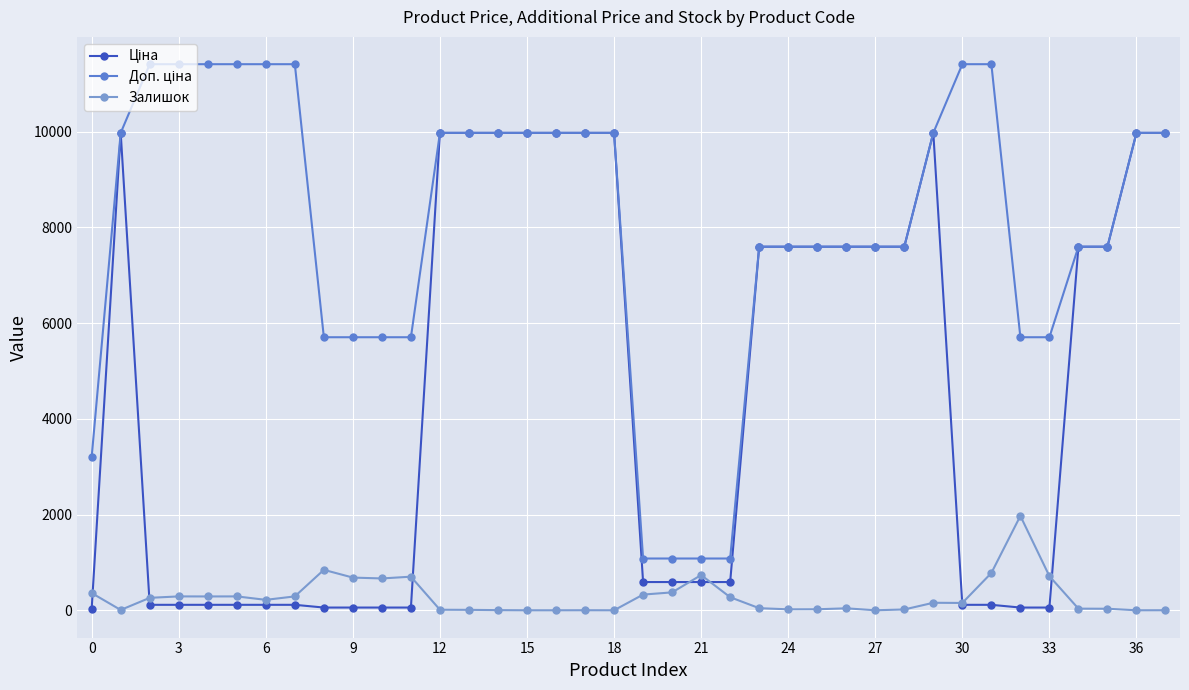

At how many categories does at least one series exceed 9665?

19